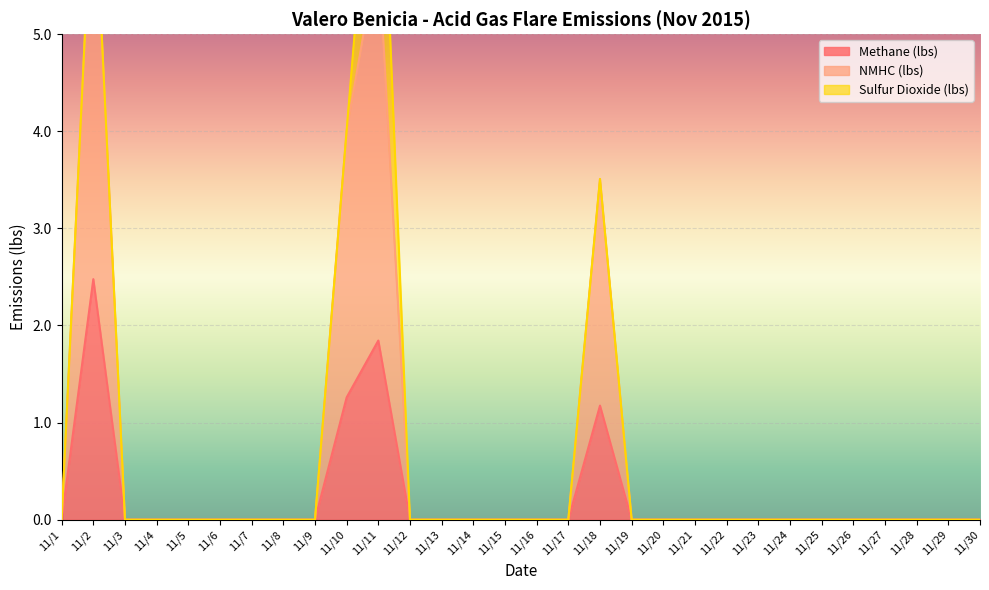

Between 11/20 and 11/27, which series saw the biggest shift?

Methane (lbs)